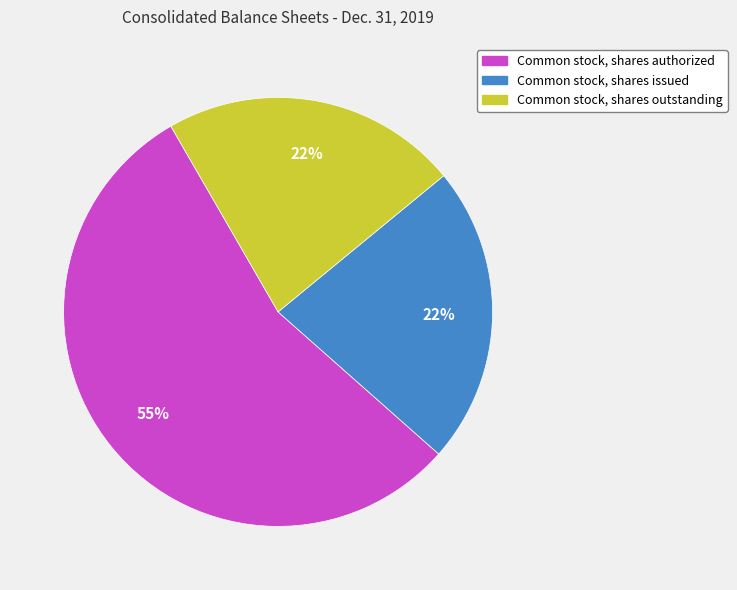

What is the largest slice in the pie chart?

Common stock, shares authorized